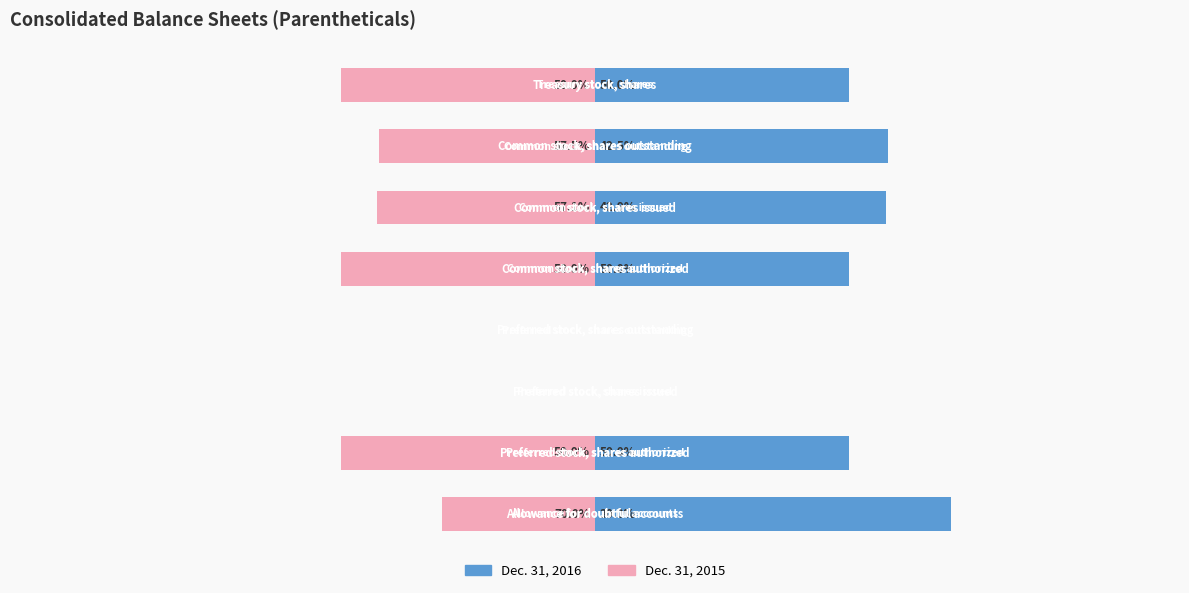

The value of Dec. 31, 2016 at 2 is 39.8. True or false?

False